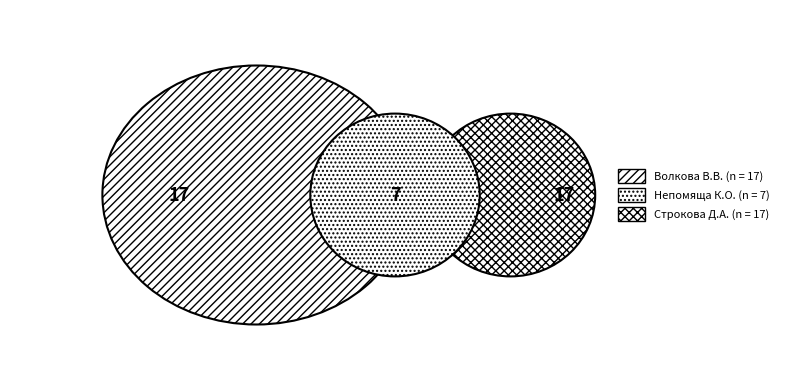

The Волкова Вікторія Владиславівна slice represents 29% of the pie. True or false?

False